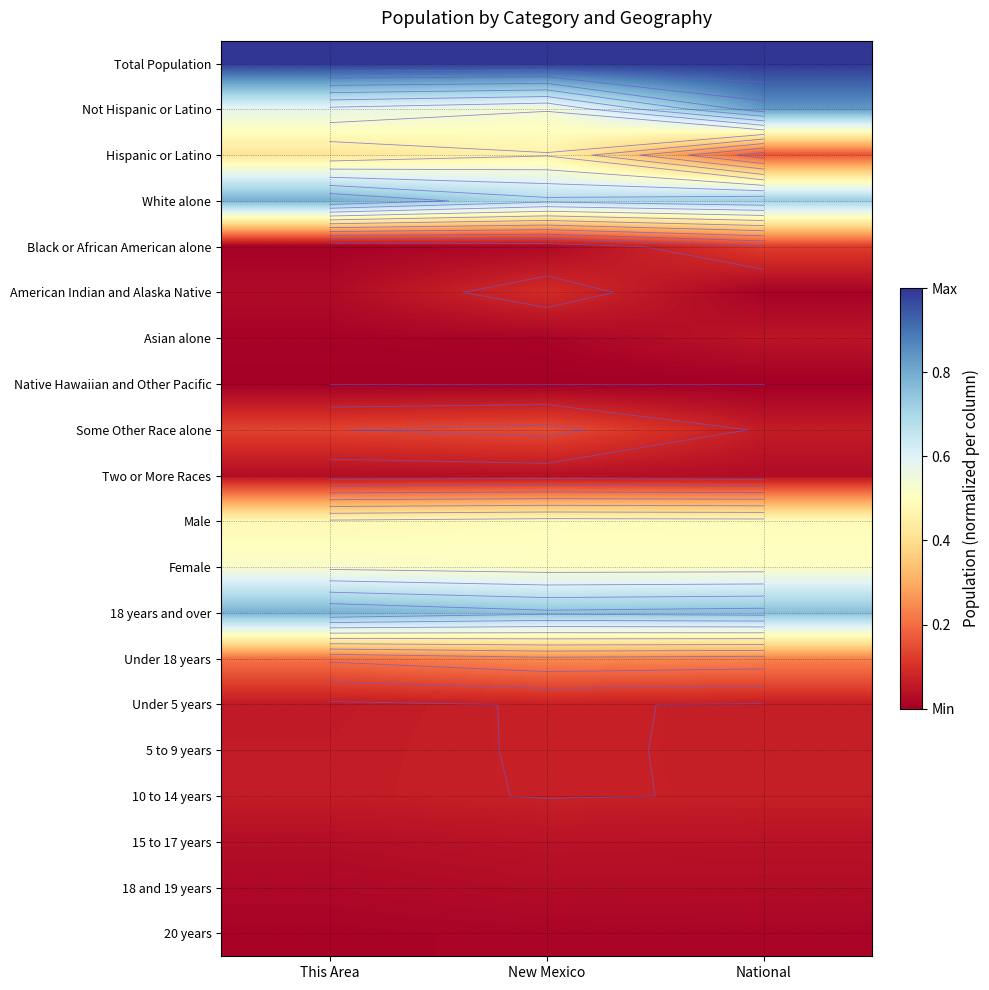

How many data points does each series have?

3